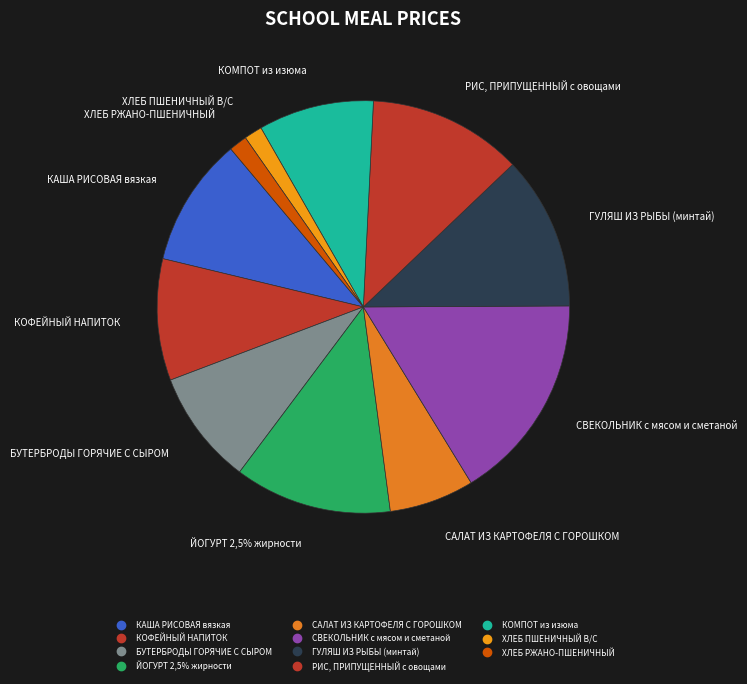

Count the number of slices in the pie.

11